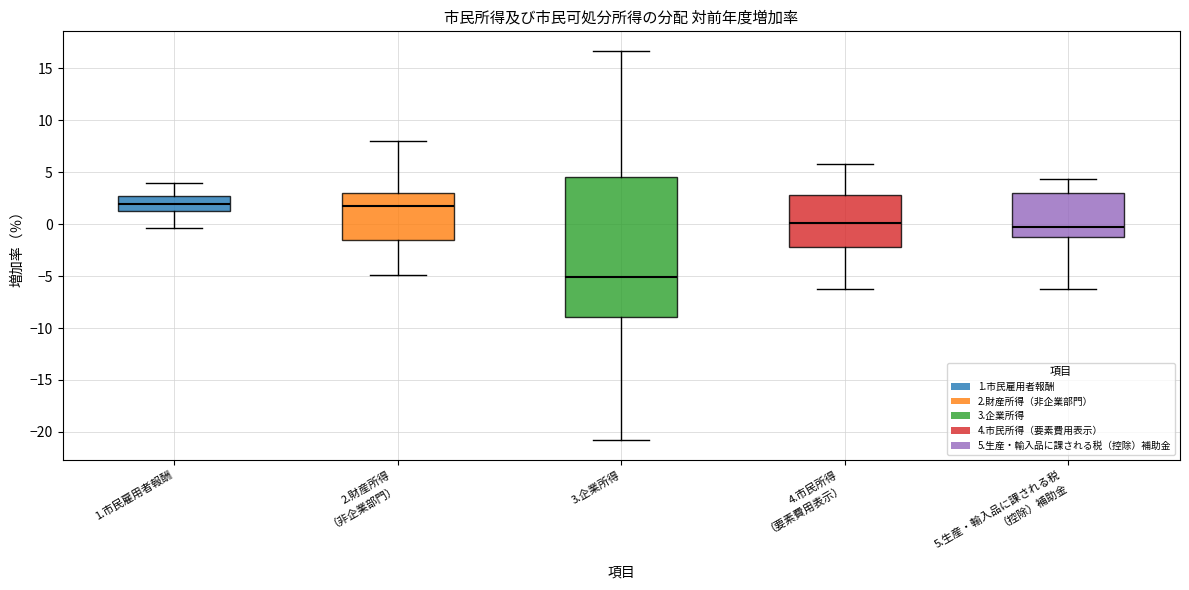

Reading left to right, read every box against the y-axis: the position of its median line, the range the box covers, and the ends of its whiskers. The values are not printed on the chart, so give them approximately, as read against the axis.

1.市民雇用者報酬: median 2.0, box 1.5 to 3.0, whiskers -0.5 to 4.0
2.財産所得 （非企業部門）: median 2.0, box -1.5 to 3.0, whiskers -5.0 to 8.0
3.企業所得: median -5.0, box -9.0 to 4.5, whiskers -21.0 to 16.5
4.市民所得 （要素費用表示）: median 0.0, box -2.0 to 3.0, whiskers -6.0 to 6.0
5.生産・輸入品に課される税 （控除）補助金: median 0.0, box -1.0 to 3.0, whiskers -6.0 to 4.5